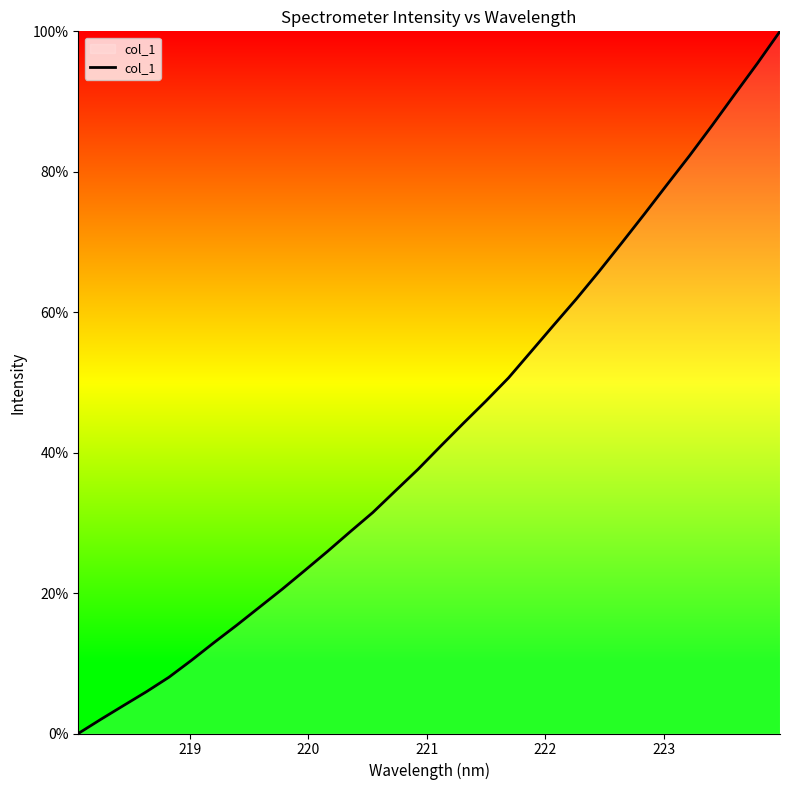

What is the difference between the maximum and minimum values?

100.0